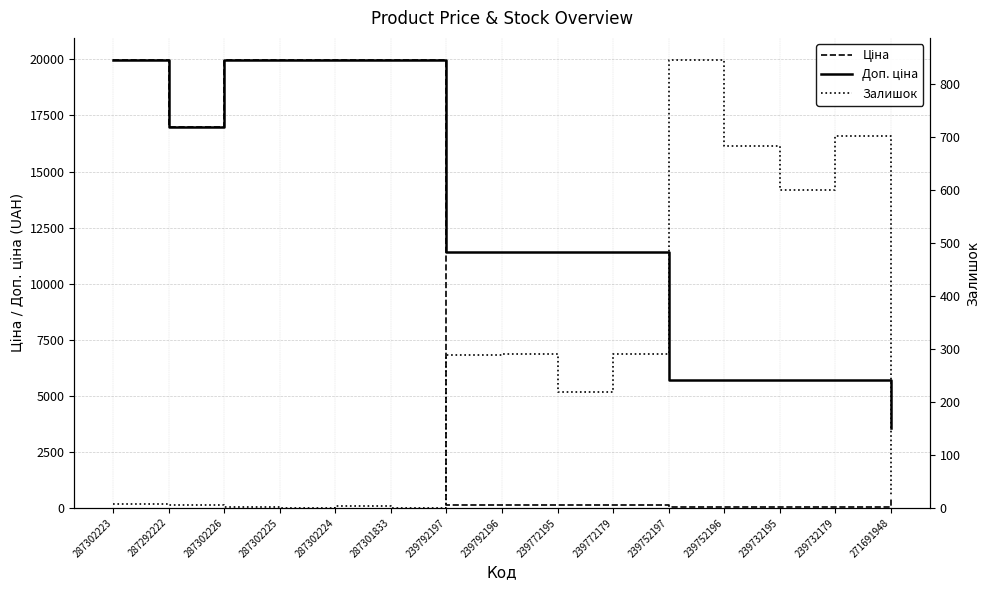

What is the sum of the Залишок values at 287302226 and 239752197?

846.0